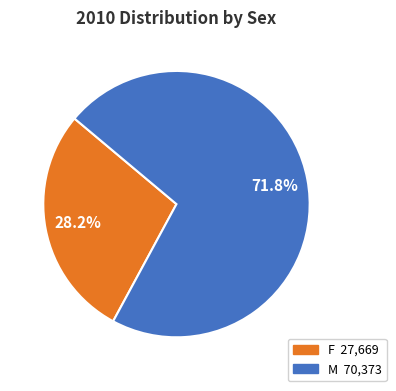

Which category has the smallest portion of the pie?

F